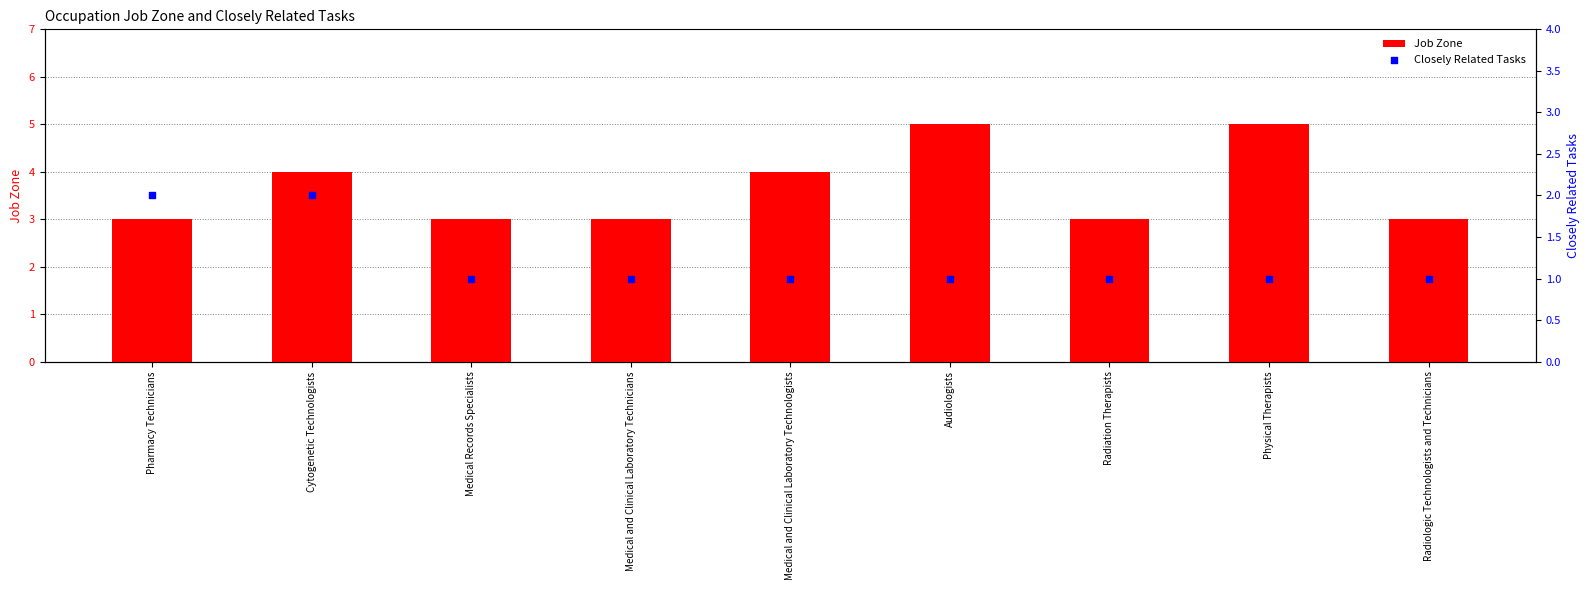

Which series has the largest total across all categories?

Job Zone